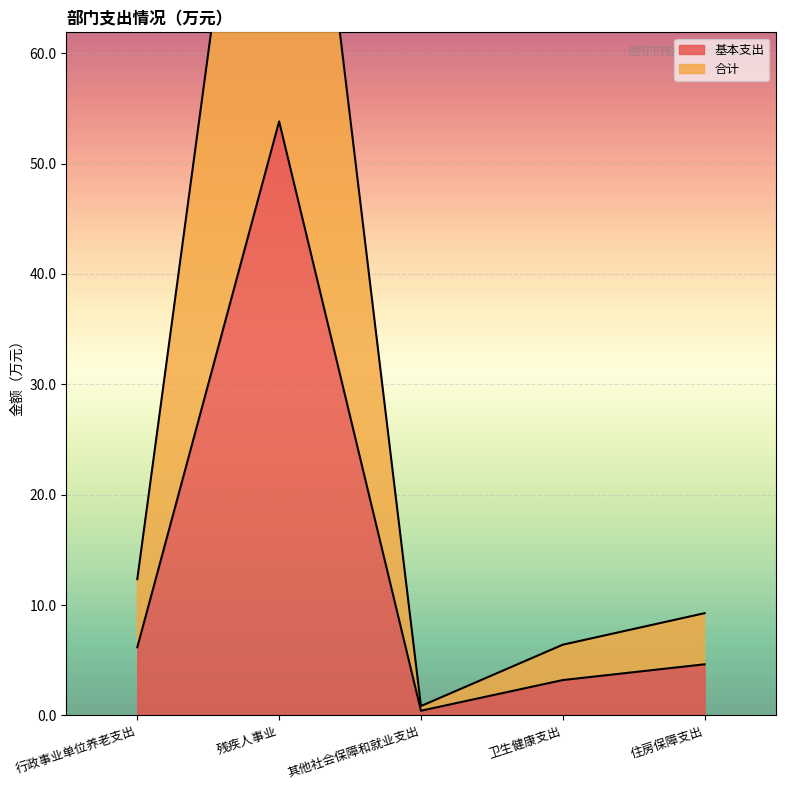

What are all the series names shown in the legend?

基本支出, 合计